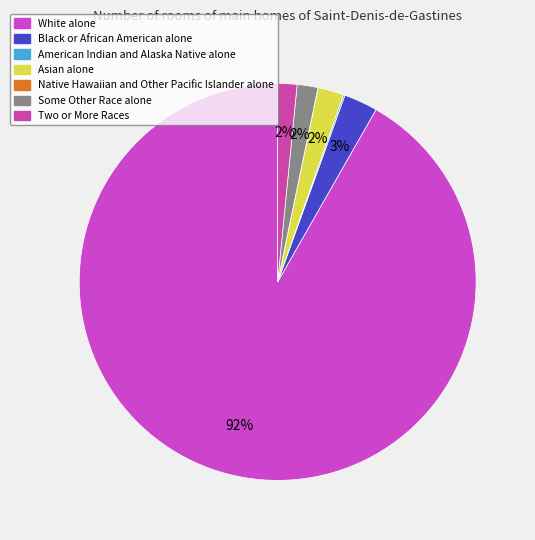

True or false: Native Hawaiian and Other Pacific Islander accounts for 14% of the total.

False